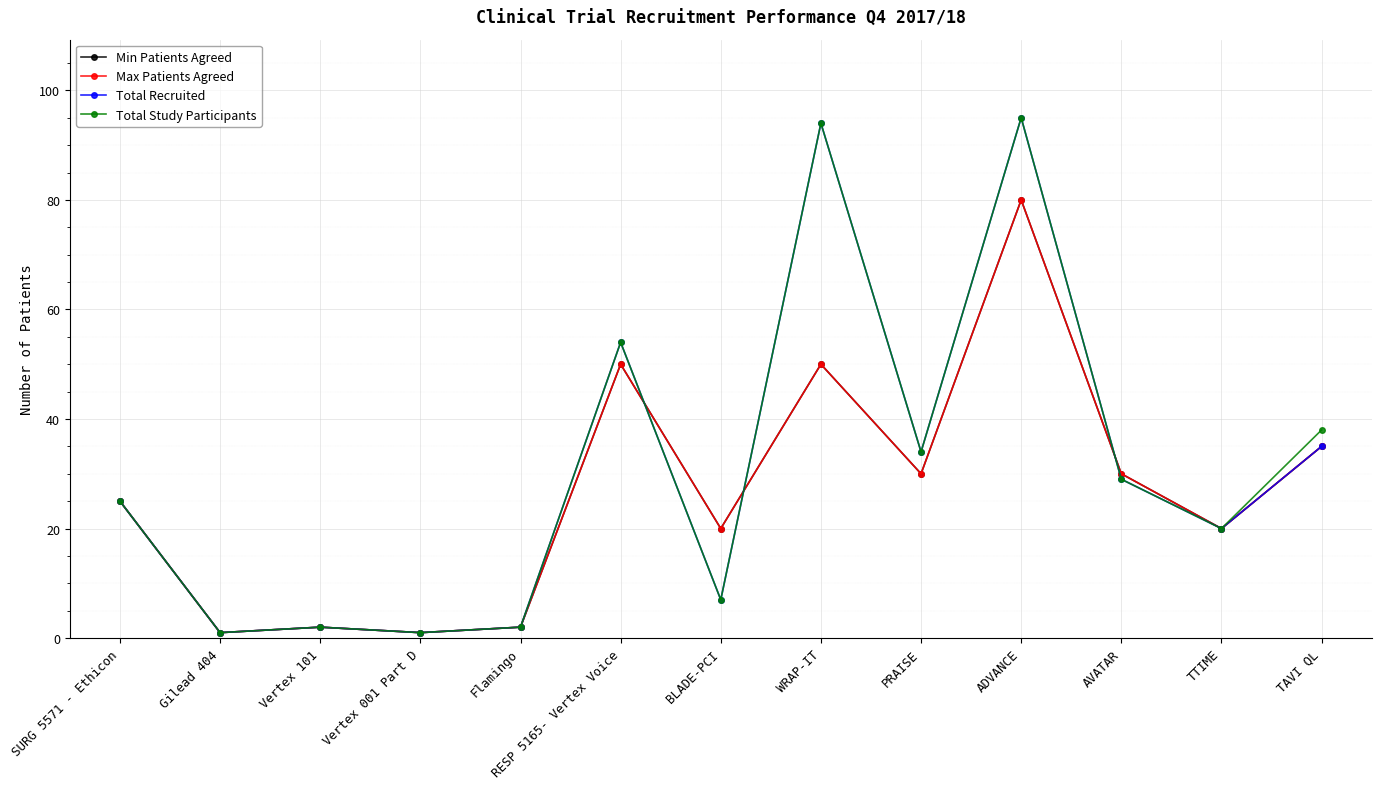

Is this an area chart (filled region under the line)?

No